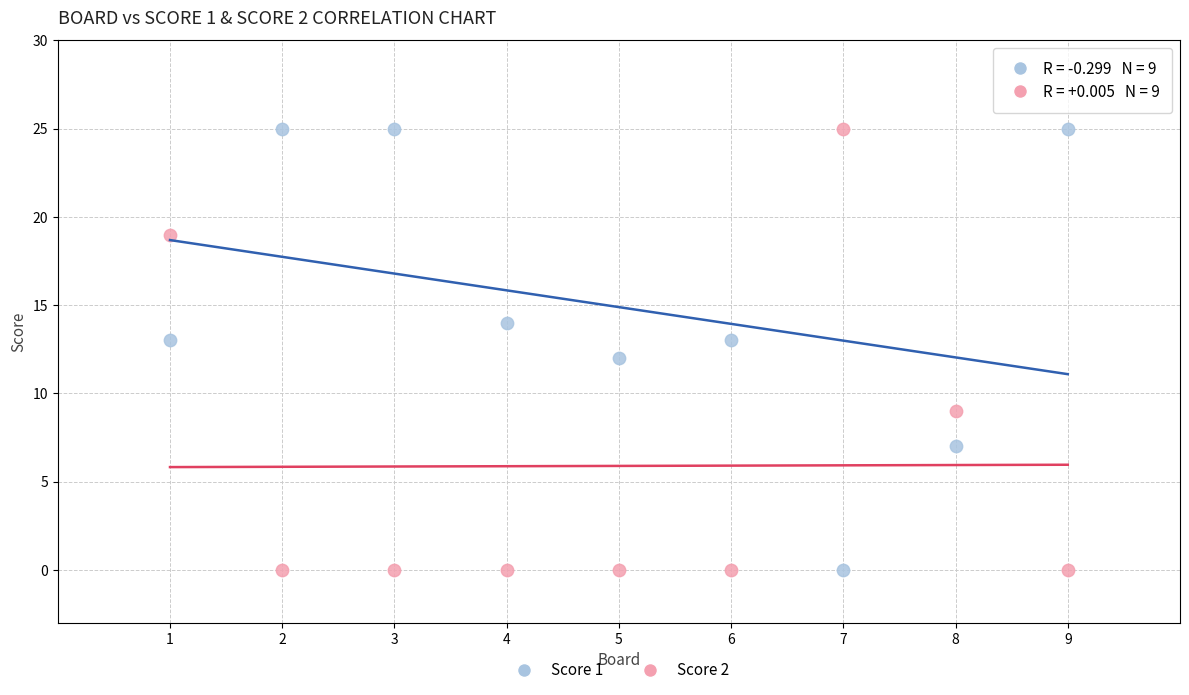

Across all data points, what is the range of Y values (max minus min)?

25